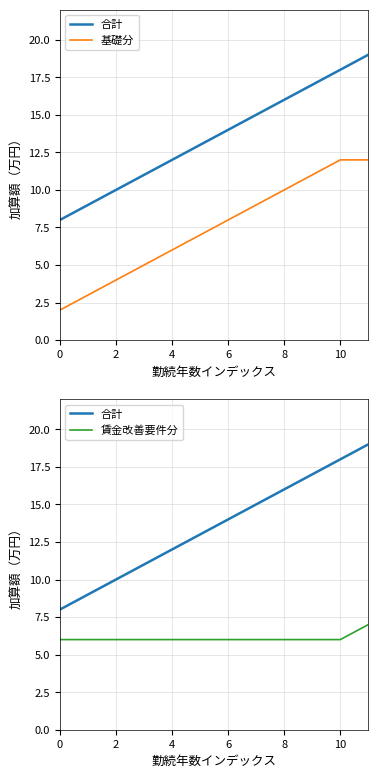

At which category is the sum across all series the highest?

11